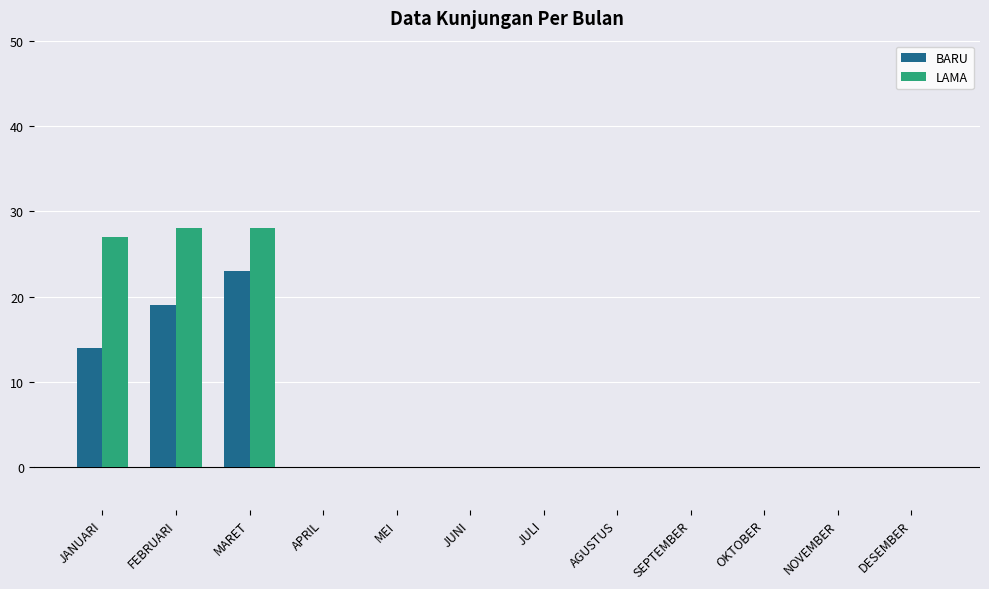

What is the sum of all BARU values?

56